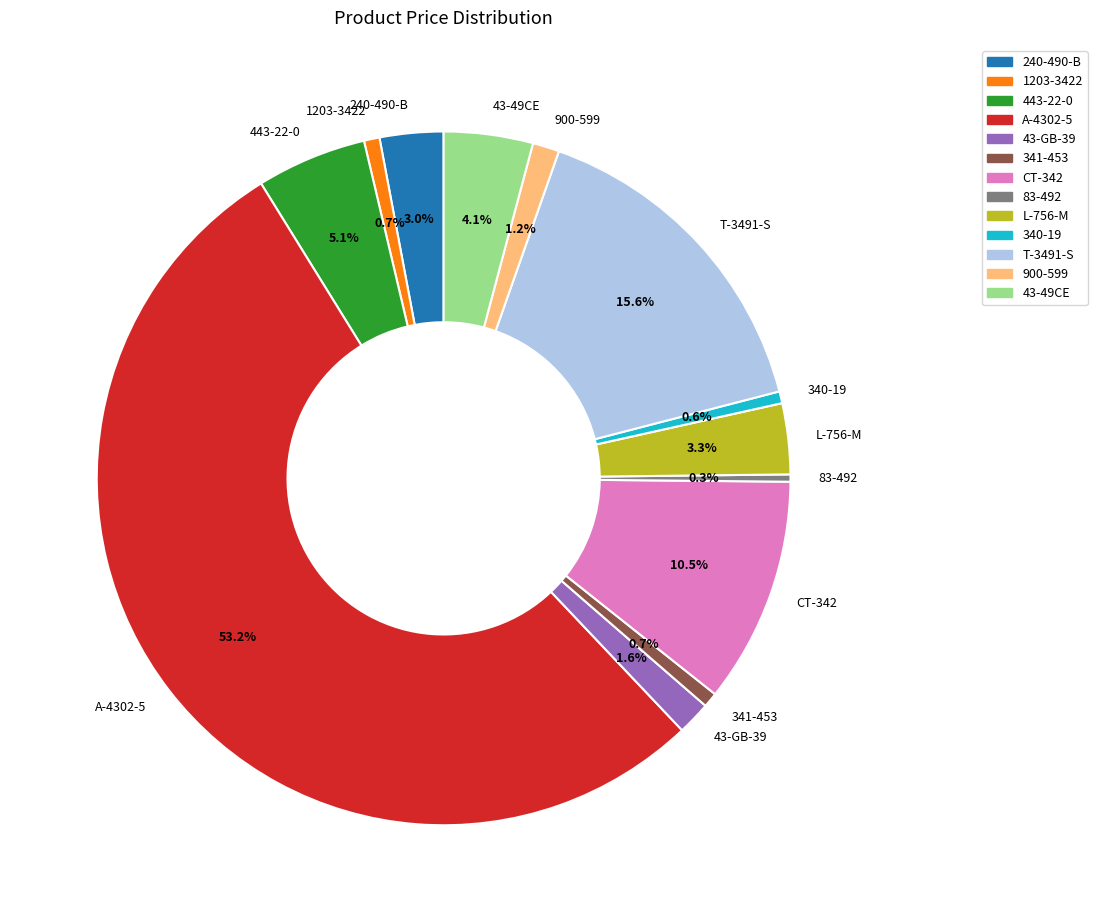

Is A-4302-5 the majority of the pie?

Yes